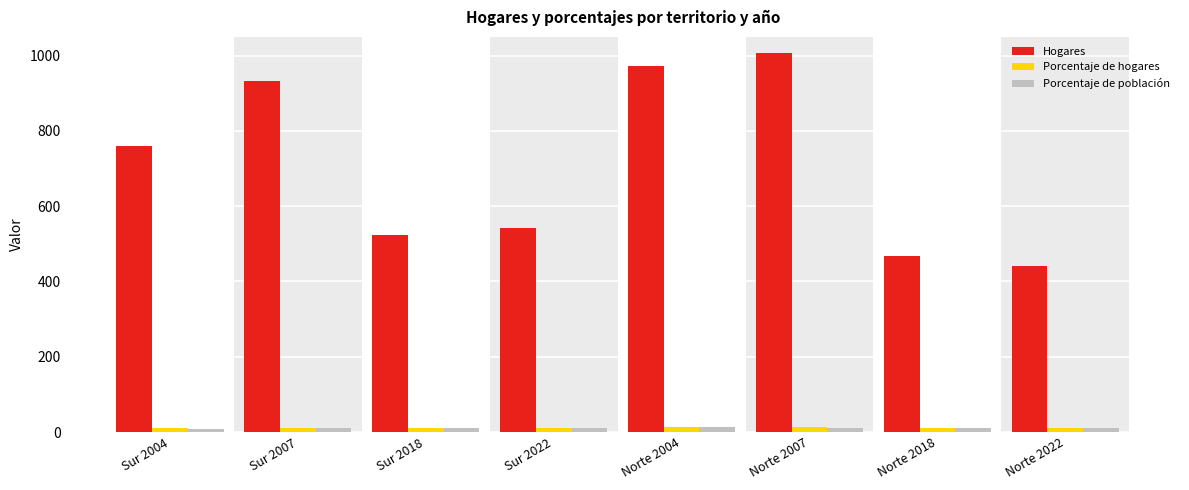

What are all the series names shown in the legend?

Hogares, Porcentaje de hogares, Porcentaje de población